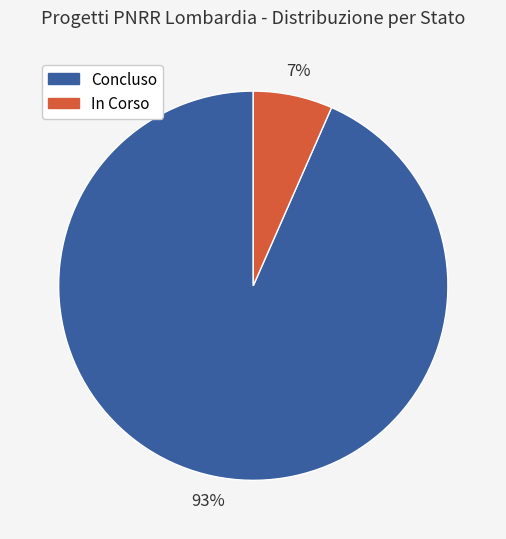

What is the smallest slice in the pie chart?

In Corso